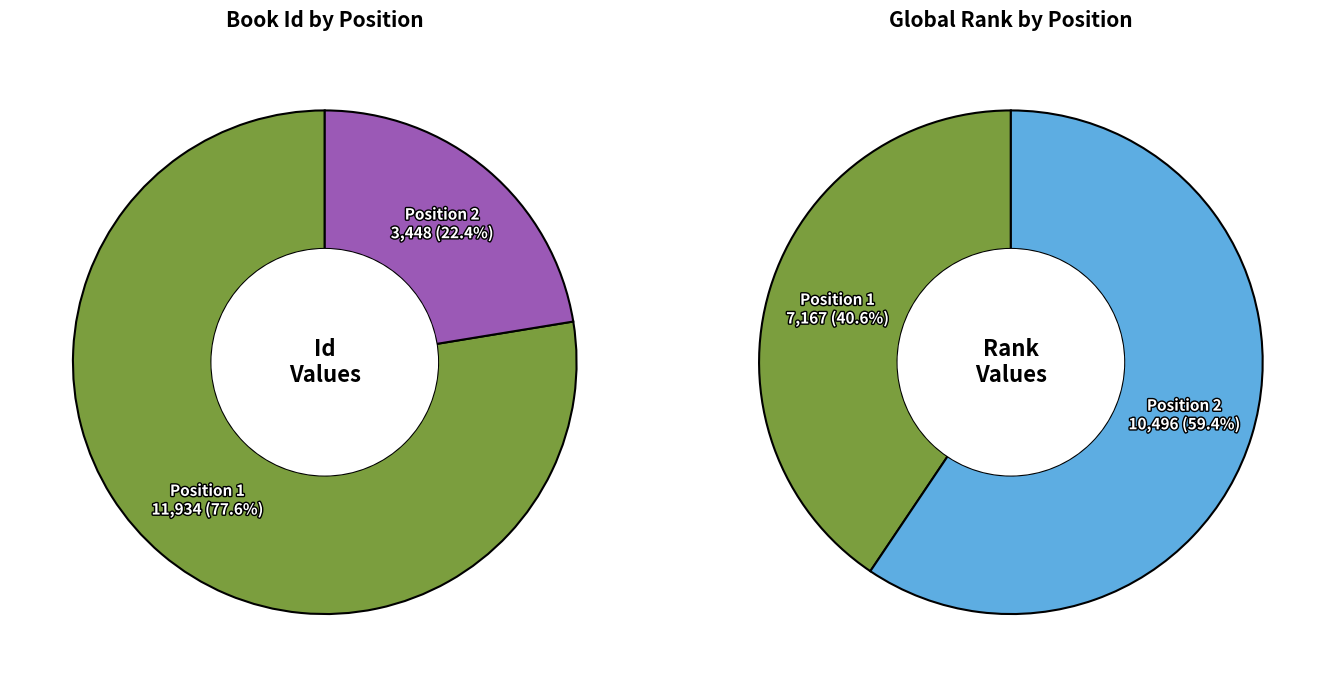

What is the total percentage of values_id and values_rank?

100.0%